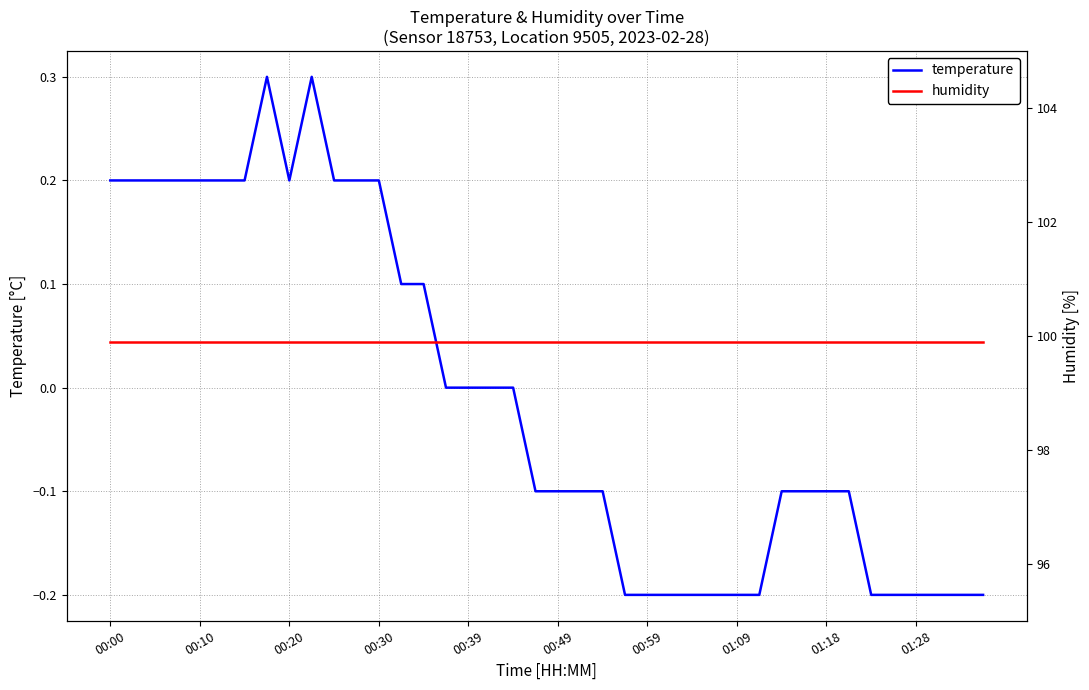

Which series has the largest total across all categories?

humidity